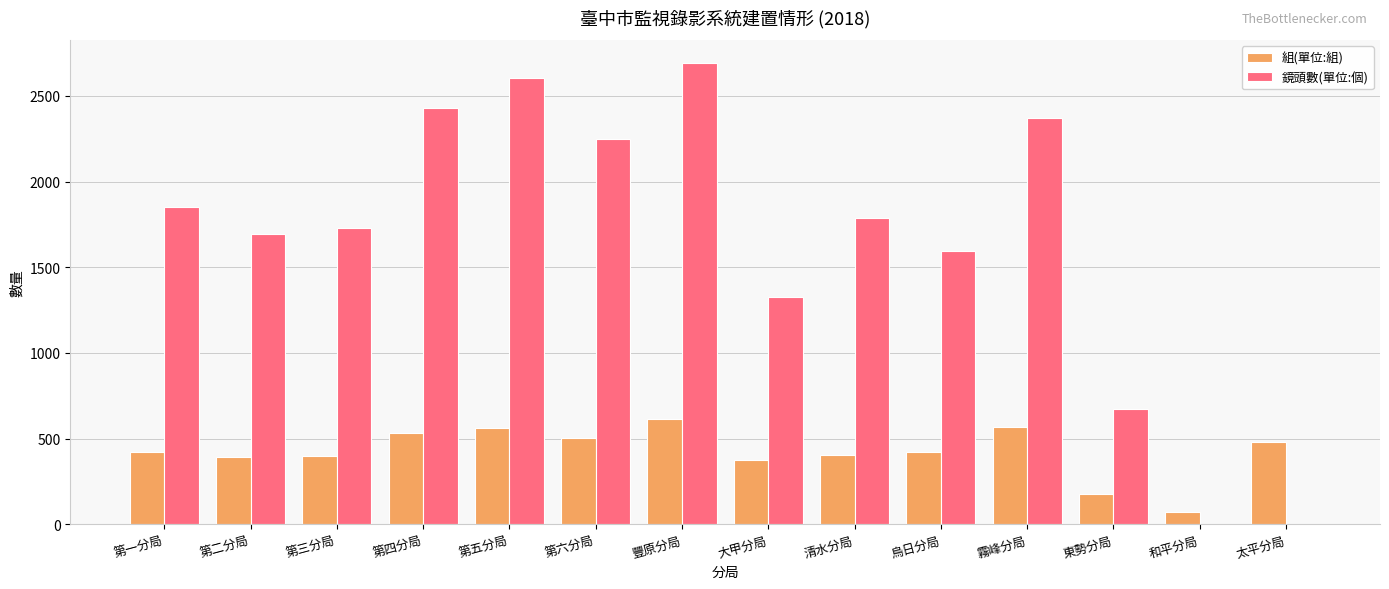

Is it true that 鏡頭數(單位:個) equals 699 at 大甲分局?

False